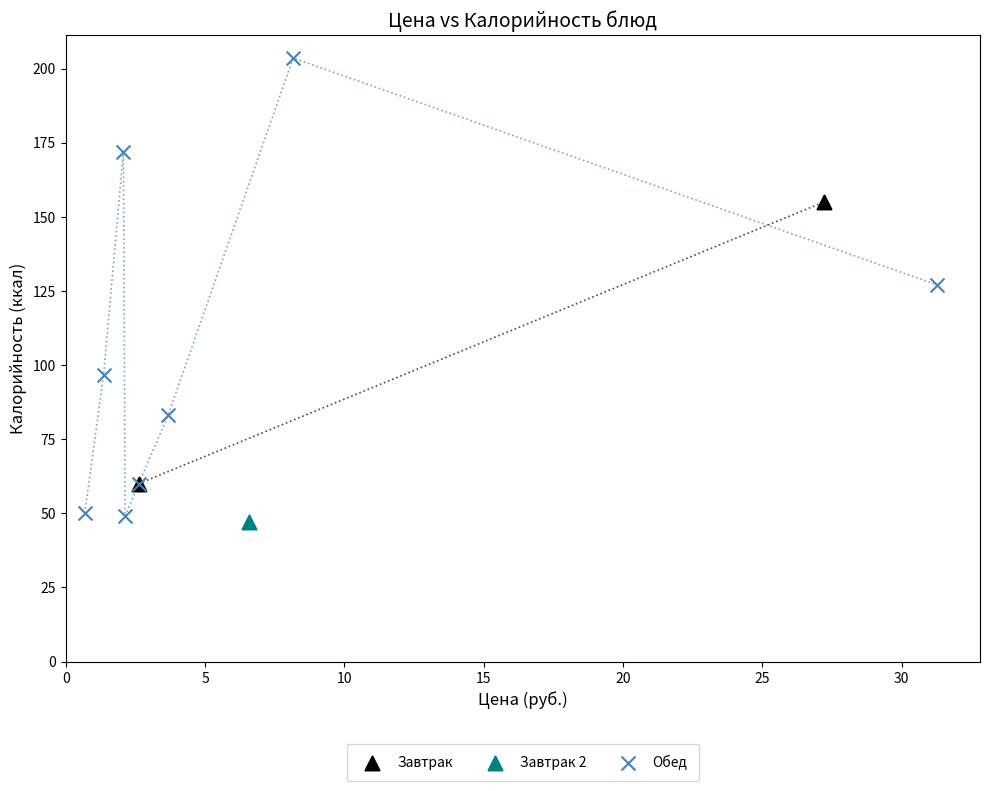

What are all the series names shown in the legend?

Завтрак, Завтрак 2, Обед